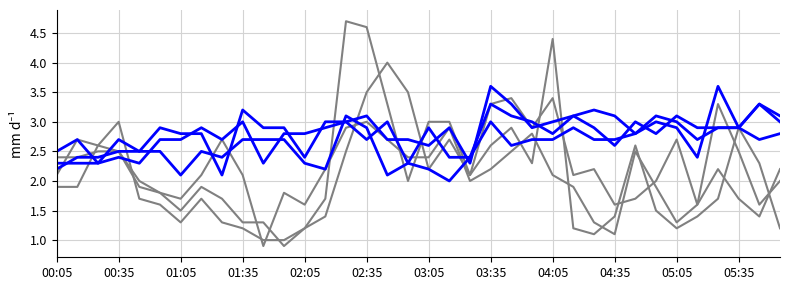

Is it true that 3.075 equals 3.7 at 01:15?

False